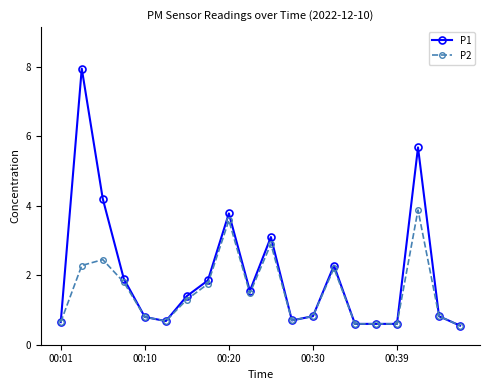

Which series has the largest range (max minus min)?

P1